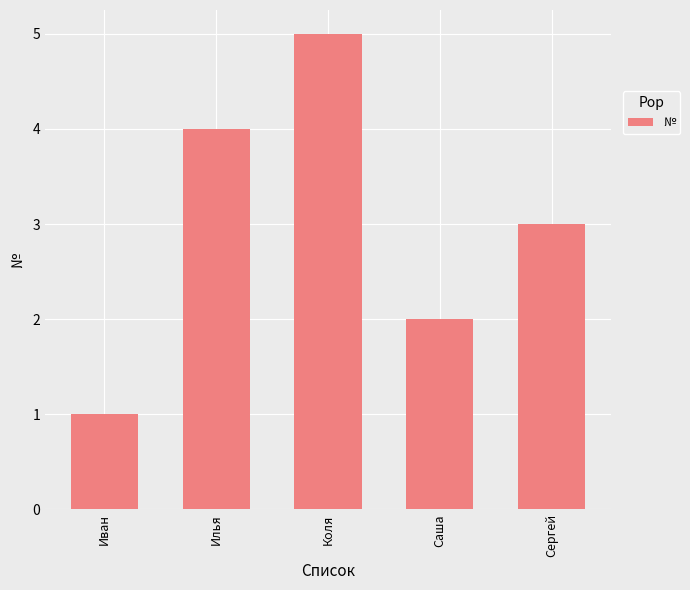

The chart shows a value of 1 at Сергей. True or false?

False